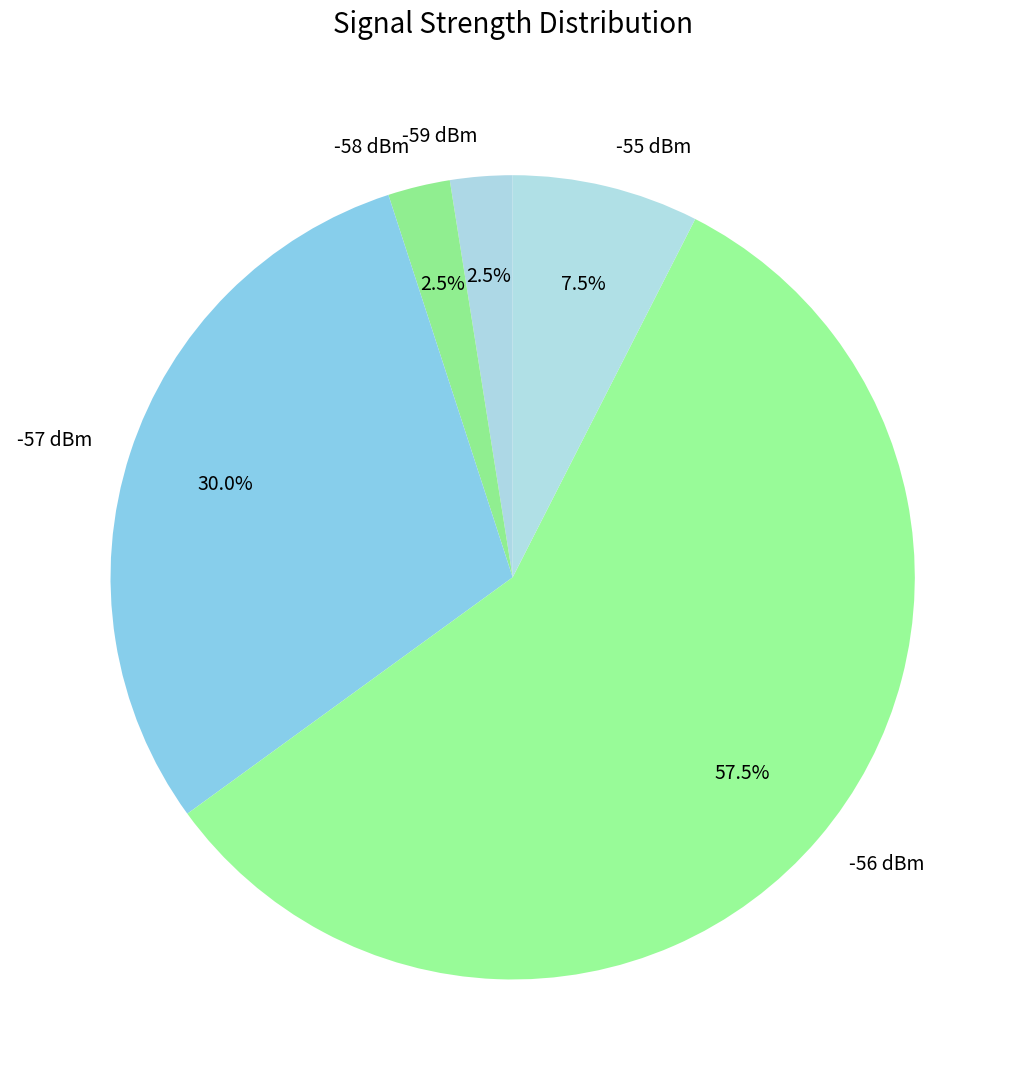

Is there a majority slice in this chart?

Yes